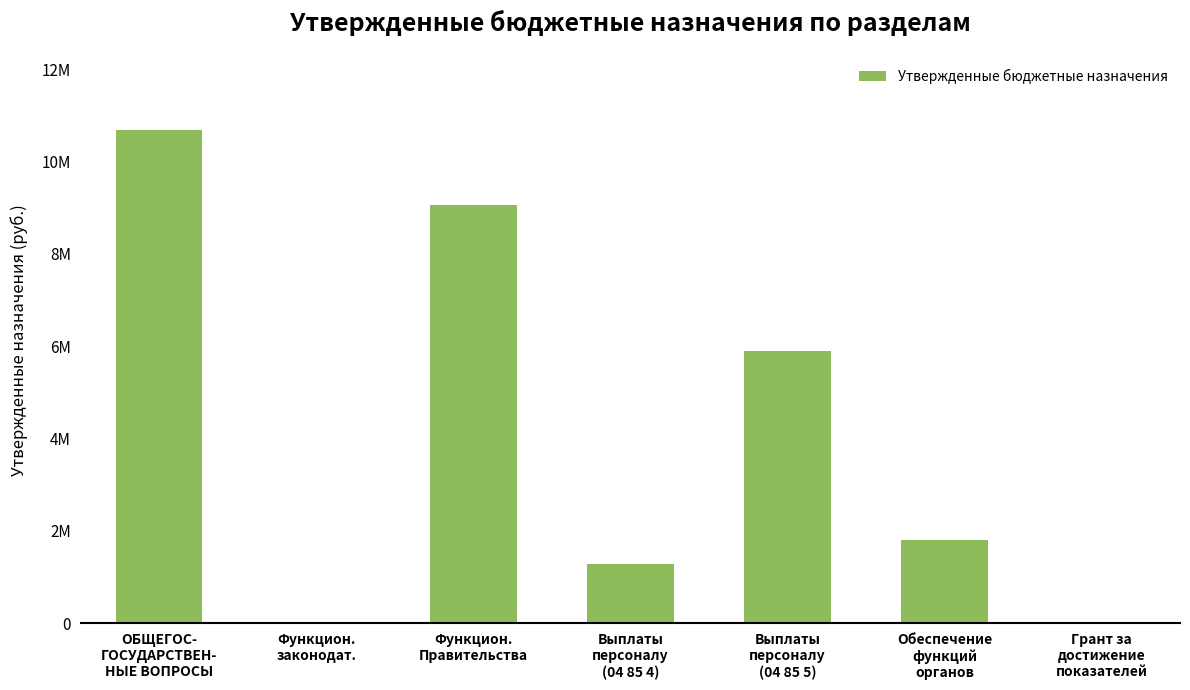

List the labels in order of value, smallest first.

Грант за
достижение
показателей, Функцион.
законодат., Выплаты
персоналу
(04 85 4), Обеспечение
функций
органов, Выплаты
персоналу
(04 85 5), Функцион.
Правительства, ОБЩЕГОС-
ГОСУДАРСТВЕН-
НЫЕ ВОПРОСЫ